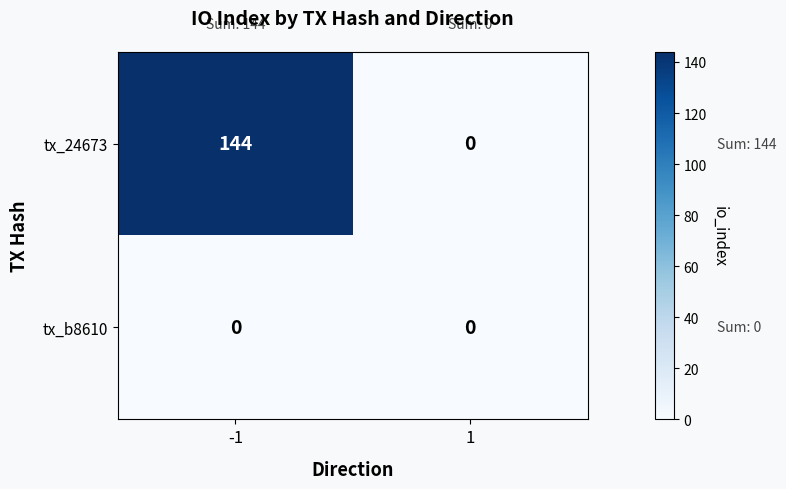

At -1, list the series in order from largest to smallest.

tx_24673, tx_b8610